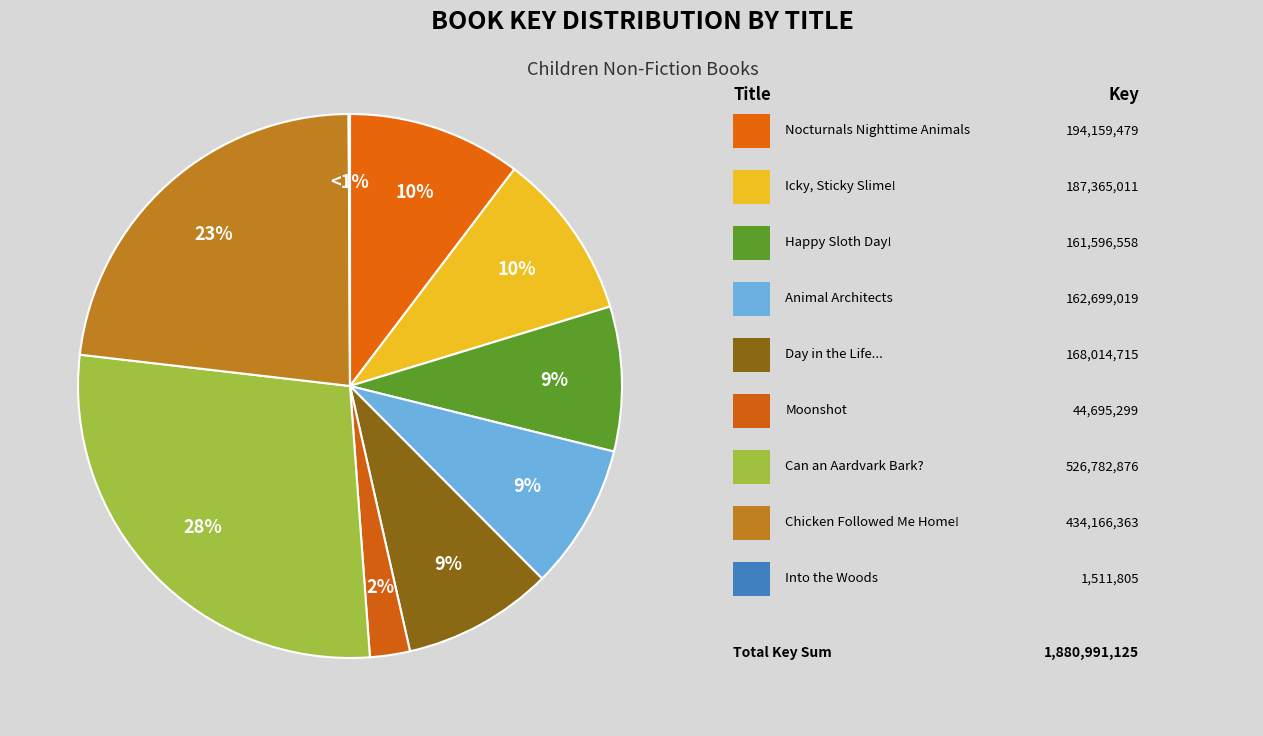

To the nearest percent, what is the difference between the largest and smallest slice percentages?

28%